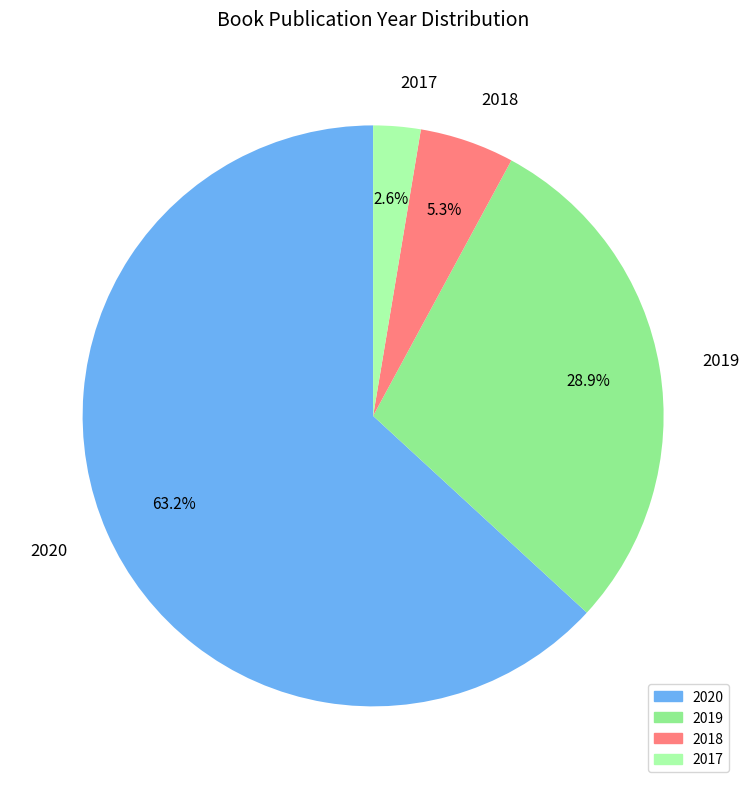

Which category has the biggest portion of the pie?

2020